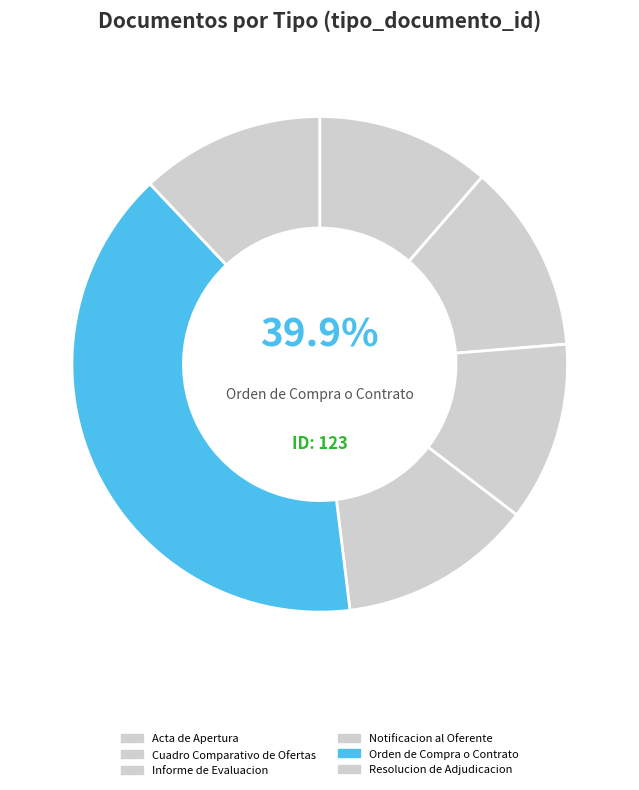

Does any single category account for the majority?

No